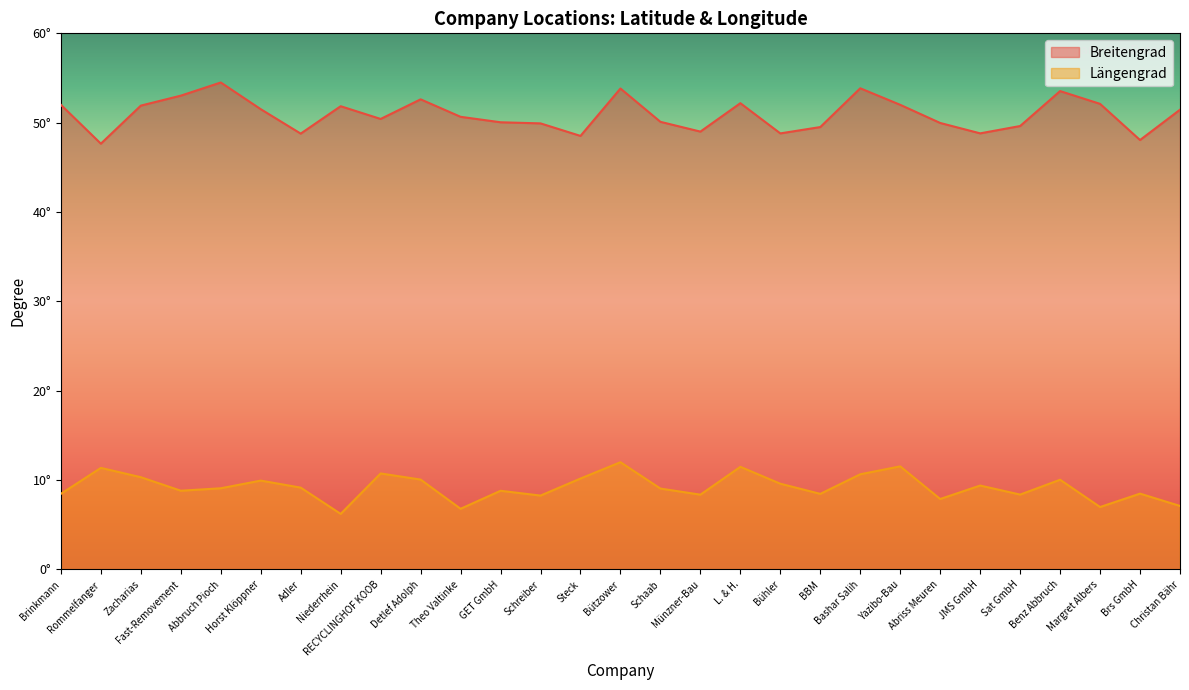

Where is the first local minimum for Längengrad?

Fast-Removement